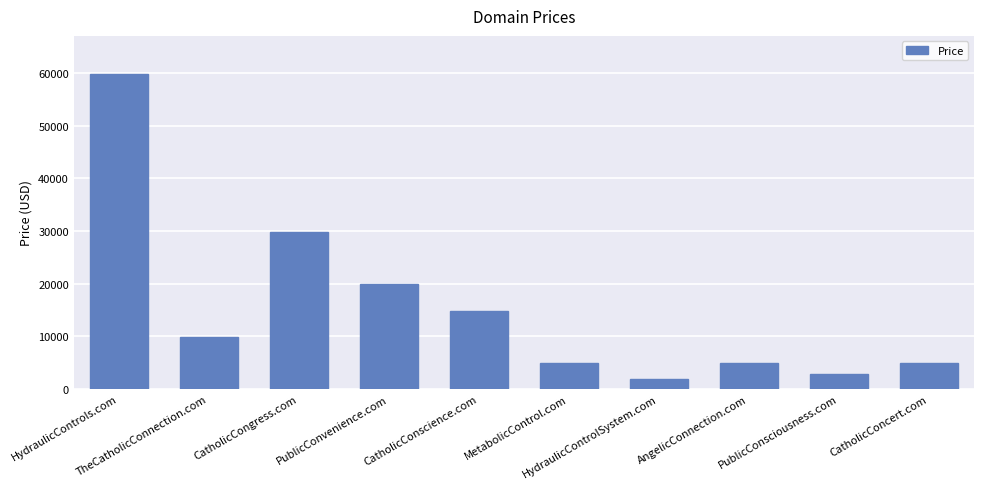

What is the approximate value at HydraulicControls.com, to the nearest 10?

59890